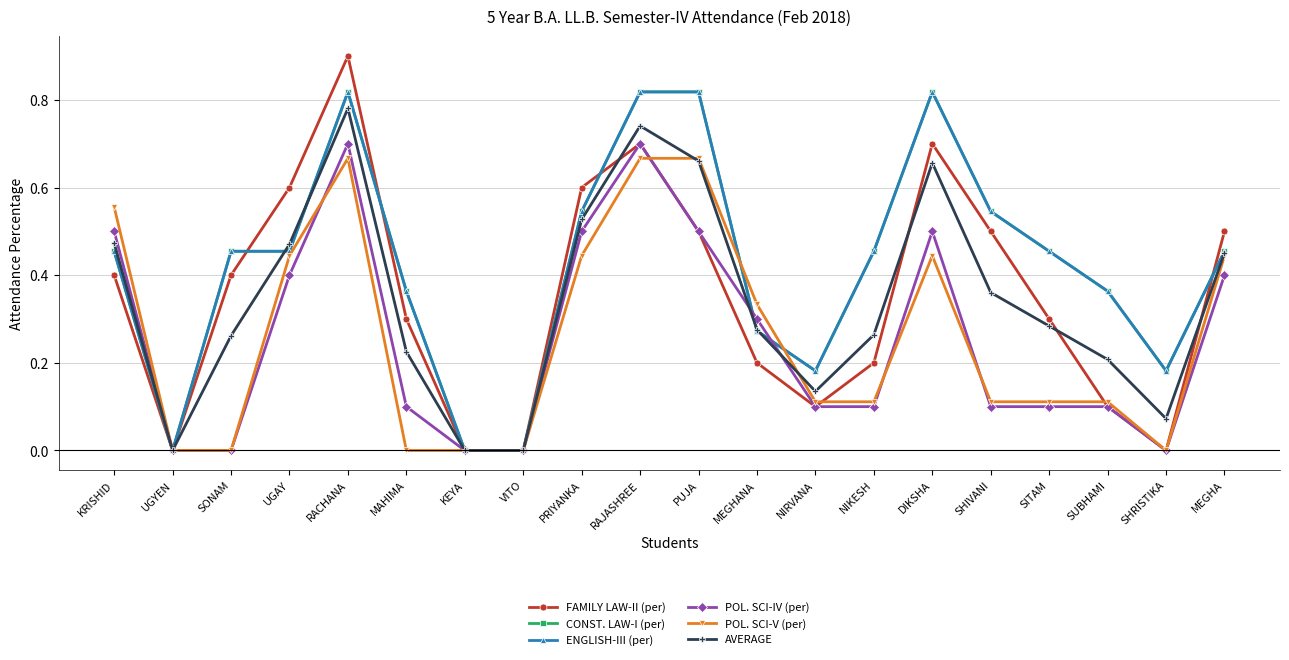

Between SHIVANI and SITAM, which is larger?

SHIVANI